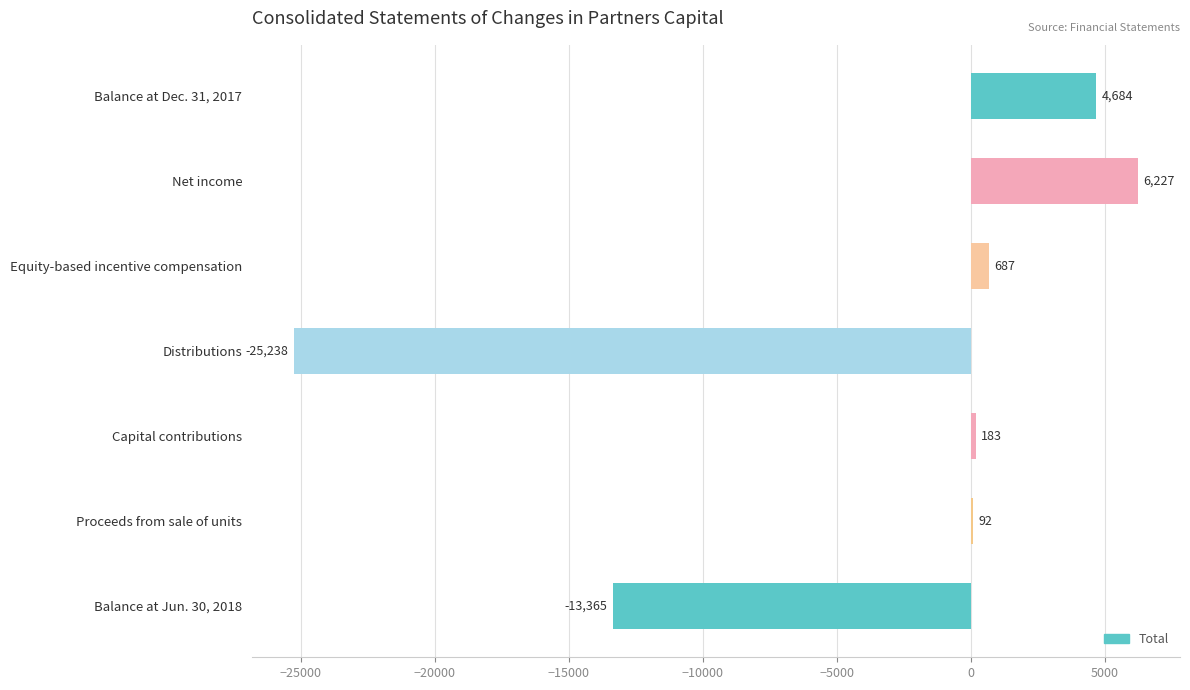

How many series are shown in this chart?

1